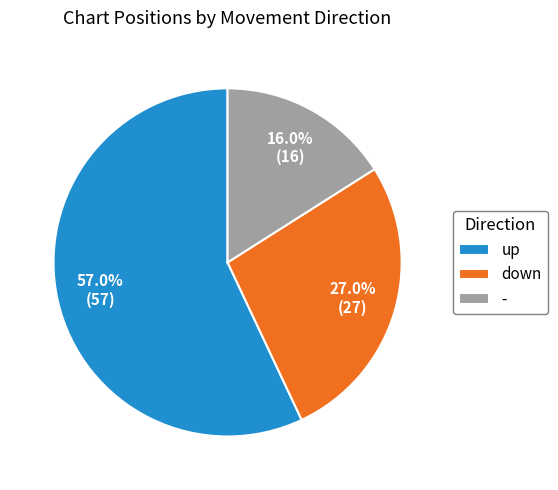

Approximately how many times larger is the value at up compared to down?

2.1